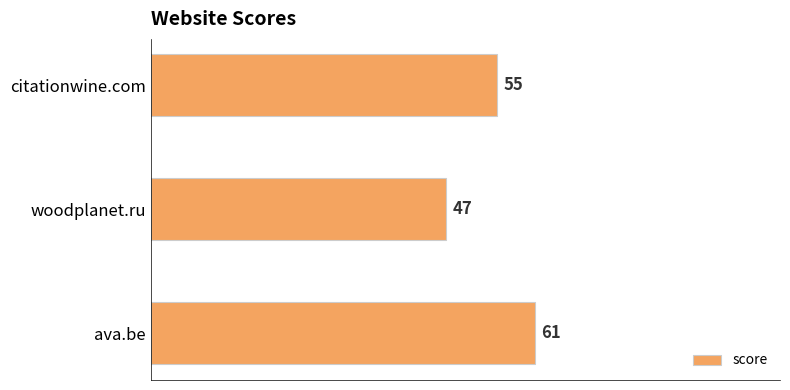

The value at citationwine.com is 74. True or false?

False